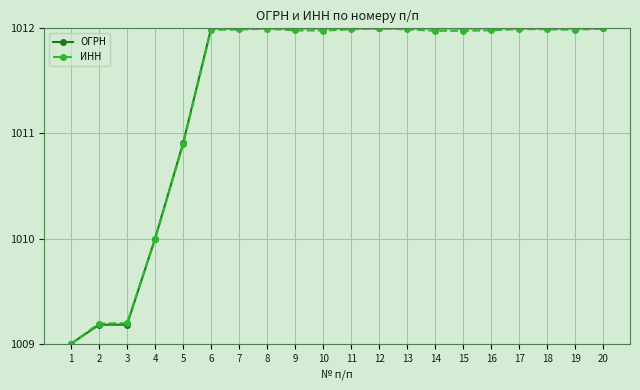

Reading right to left, what are all the values shown in this chart?

ОГРН: 1012.0	1012.0	1012.0	1012.0	1012.0	1012.0	1012.0	1012.0	1012.0	1012.0	1012.0	1012.0	1012.0	1012.0	1012.0	1010.9	1010.0	1009.2	1009.2	1009.0
ИНН: 1012.0	1012.0	1012.0	1012.0	1012.0	1012.0	1012.0	1012.0	1012.0	1012.0	1012.0	1012.0	1012.0	1012.0	1012.0	1010.9	1010.0	1009.2	1009.2	1009.0